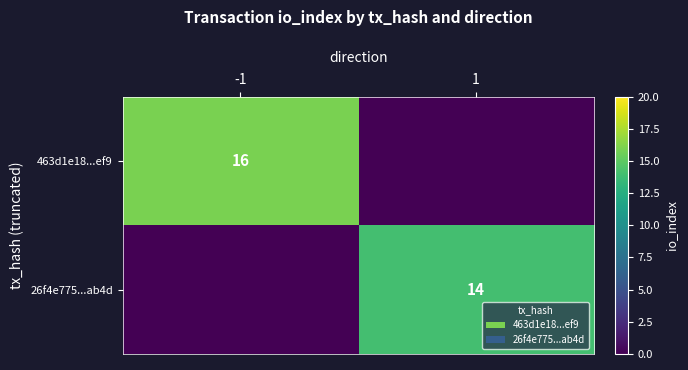

The 463d1e18...ef9 series shows 16 at -1. True or false?

True